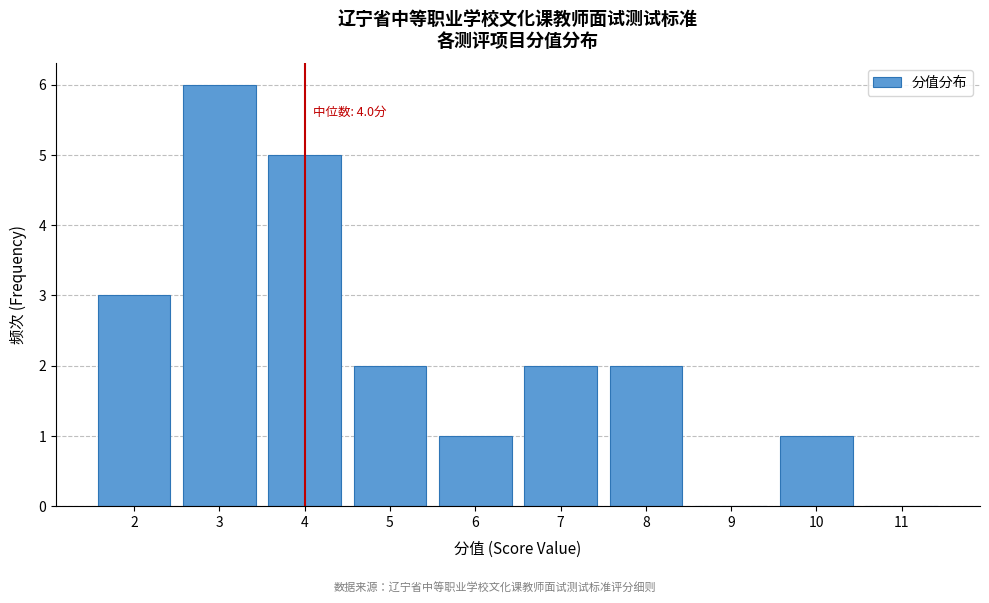

Which range on the x-axis has the tallest bar?

2.5 to 3.5